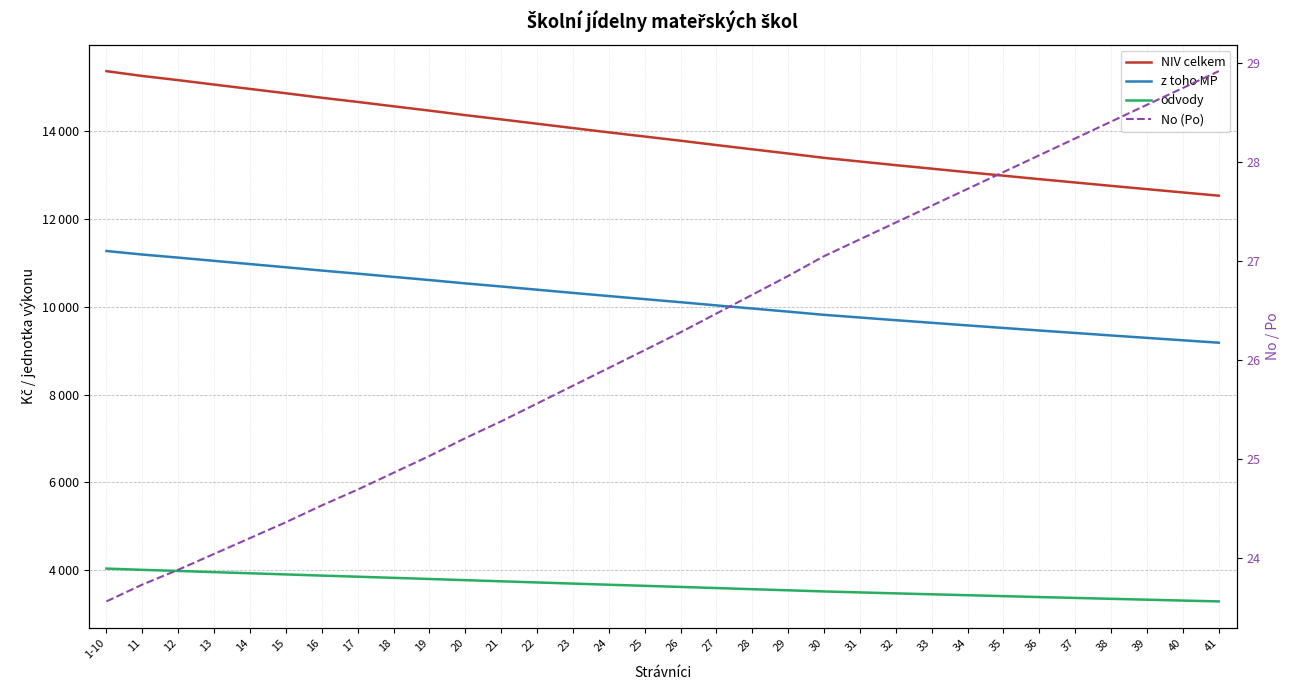

Reading left to right, what are all the values shown in this chart?

NIV celkem: 1-10=15371.0	11=15261.0	12=15166.0	13=15065.0	14=14966.0	15=14867.0	16=14765.0	17=14670.0	18=14570.0	19=14472.0	20=14369.0	21=14272.0	22=14173.0	23=14074.0	24=13976.0	25=13881.0	26=13786.0	27=13687.0	28=13590.0	29=13494.0	30=13395.0	31=13312.0	32=13229.0	33=13149.0	34=13068.0	35=12989.0	36=12910.0	37=12834.0	38=12757.0	39=12682.0	40=12607.0	41=12533.0
z toho MP: 1-10=11273.0	11=11192.0	12=11122.0	13=11048.0	14=10975.0	15=10902.0	16=10827.0	17=10757.0	18=10683.0	19=10611.0	20=10535.0	21=10464.0	22=10391.0	23=10318.0	24=10246.0	25=10176.0	26=10106.0	27=10033.0	28=9962.0	29=9891.0	30=9818.0	31=9757.0	32=9696.0	33=9637.0	34=9577.0	35=9519.0	36=9461.0	37=9405.0	38=9348.0	39=9293.0	40=9238.0	41=9183.0
odvody: 1-10=4036.0	11=4007.0	12=3982.0	13=3955.0	14=3929.0	15=3903.0	16=3876.0	17=3851.0	18=3825.0	19=3799.0	20=3772.0	21=3746.0	22=3720.0	23=3694.0	24=3668.0	25=3643.0	26=3618.0	27=3592.0	28=3566.0	29=3541.0	30=3515.0	31=3493.0	32=3471.0	33=3450.0	34=3429.0	35=3408.0	36=3387.0	37=3367.0	38=3347.0	39=3327.0	40=3307.0	41=3288.0
No (Po): 1-10=23.6	11=23.7	12=23.9	13=24.0	14=24.2	15=24.4	16=24.5	17=24.7	18=24.9	19=25.0	20=25.2	21=25.4	22=25.6	23=25.7	24=25.9	25=26.1	26=26.3	27=26.5	28=26.7	29=26.9	30=27.1	31=27.2	32=27.4	33=27.6	34=27.7	35=27.9	36=28.1	37=28.2	38=28.4	39=28.6	40=28.8	41=28.9